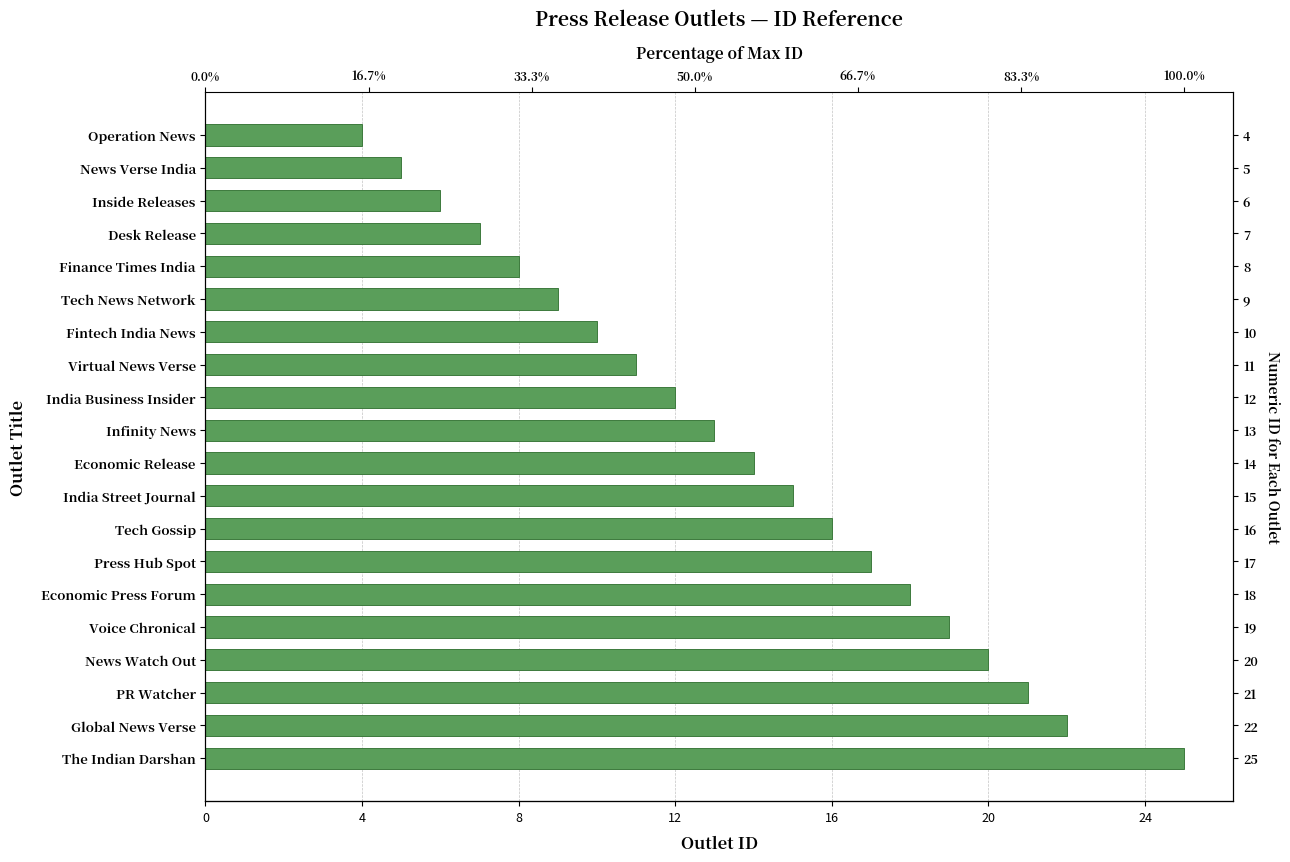

How many bars are there in total?

20